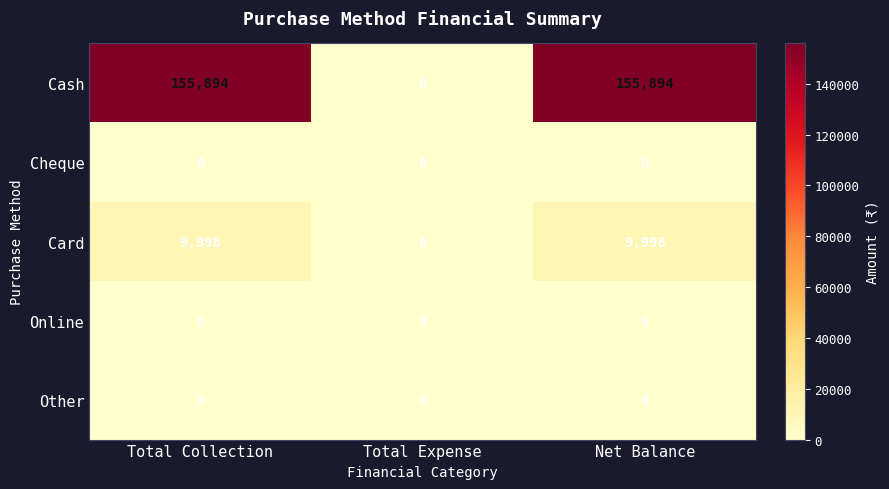

Reading left to right, list all the values displayed in this chart.

Cash: Total Collection=155894	Total Expense=0	Net Balance=155894
Cheque: Total Collection=0	Total Expense=0	Net Balance=0
Card: Total Collection=9998	Total Expense=0	Net Balance=9998
Online: Total Collection=0	Total Expense=0	Net Balance=0
Other: Total Collection=0	Total Expense=0	Net Balance=0